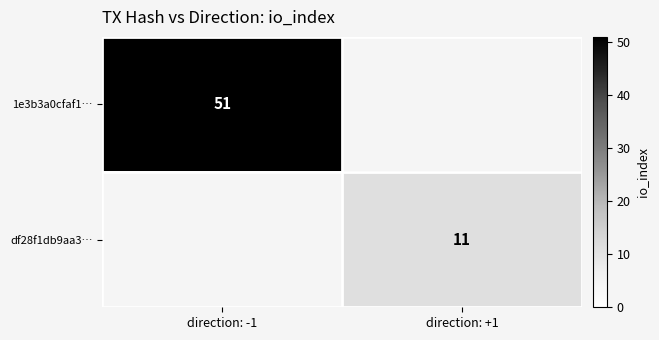

True or false: 1e3b3a0cfaf1… has a value of 51 at direction: -1.

True